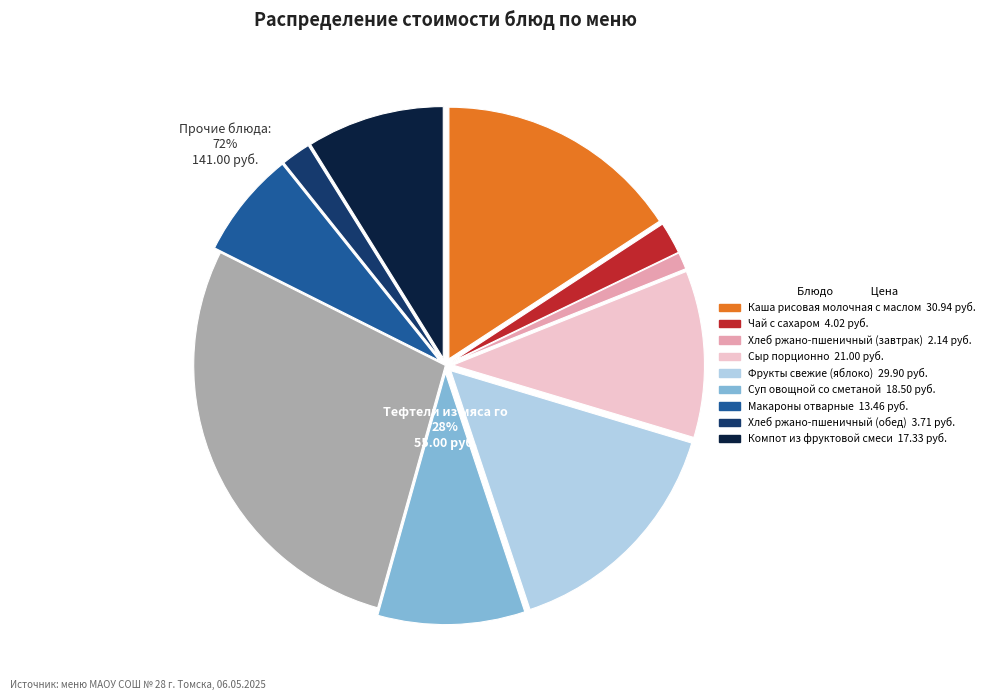

What is the smallest slice in the pie chart?

Хлеб ржано-пшеничный (завтрак)